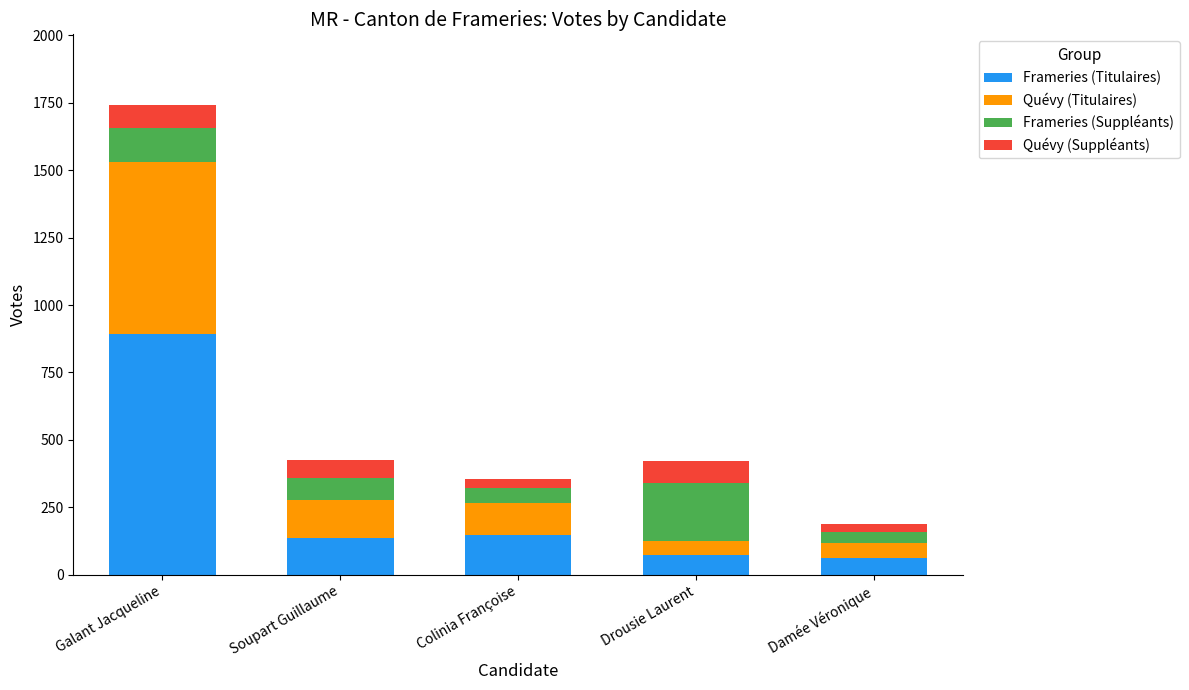

Which category has the highest value in the Frameries (Titulaires) series?

Galant Jacqueline